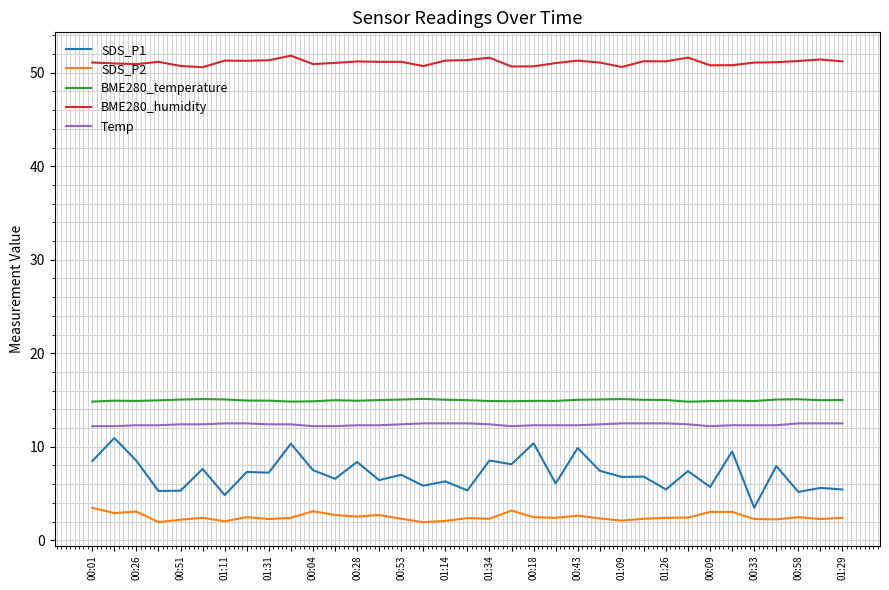

True or false: BME280_temperature and SDS_P1 intersect in this chart.

False